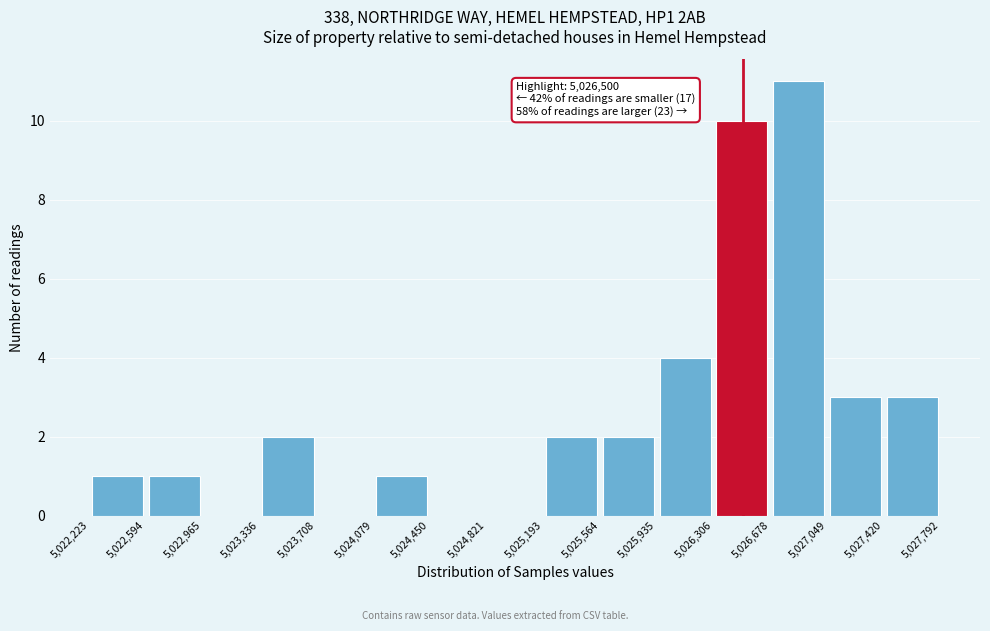

Which range on the x-axis has the tallest bar?

5,026,678 to 5,027,049